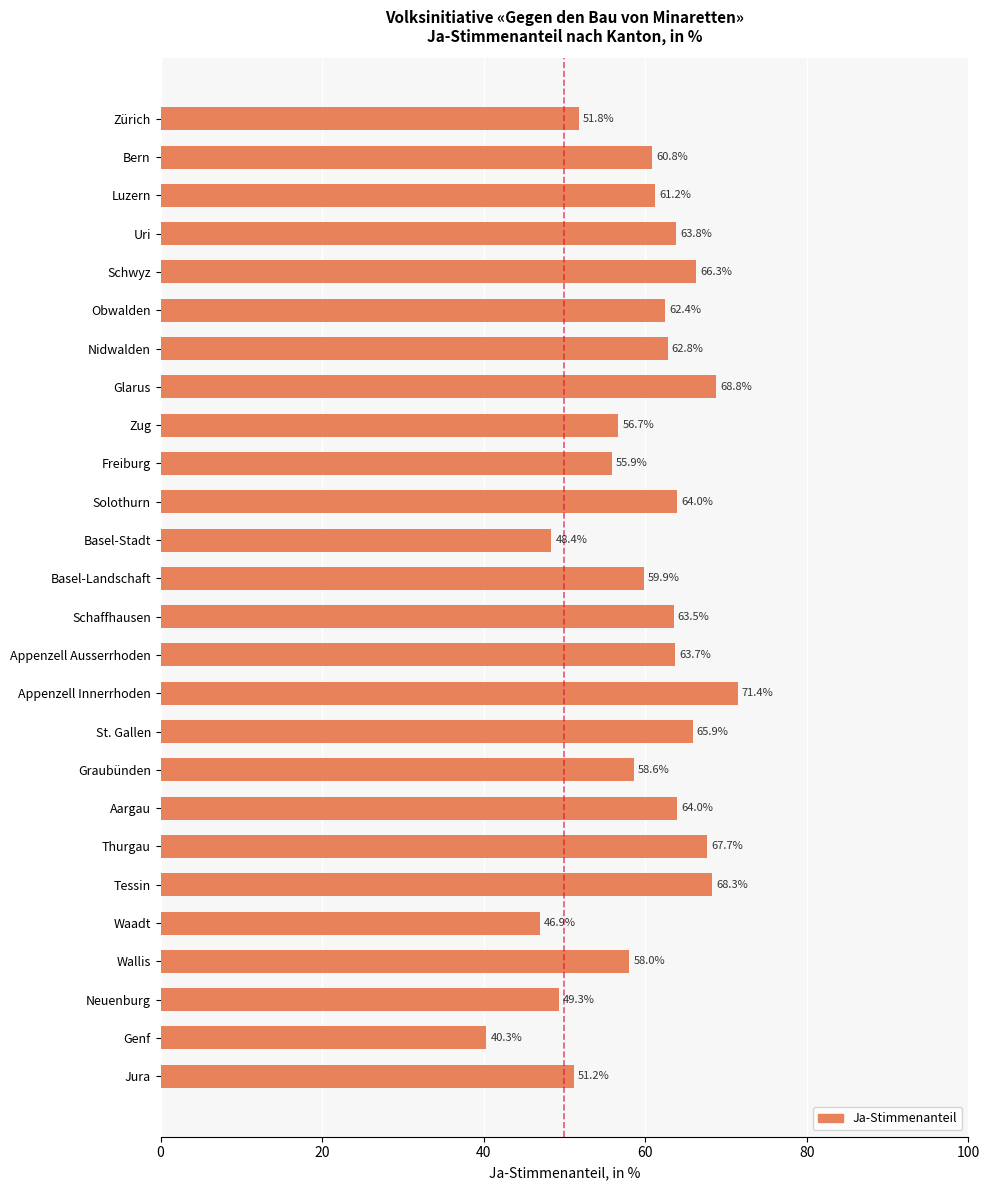

What is the value of the 2nd bar from the top?

60.8